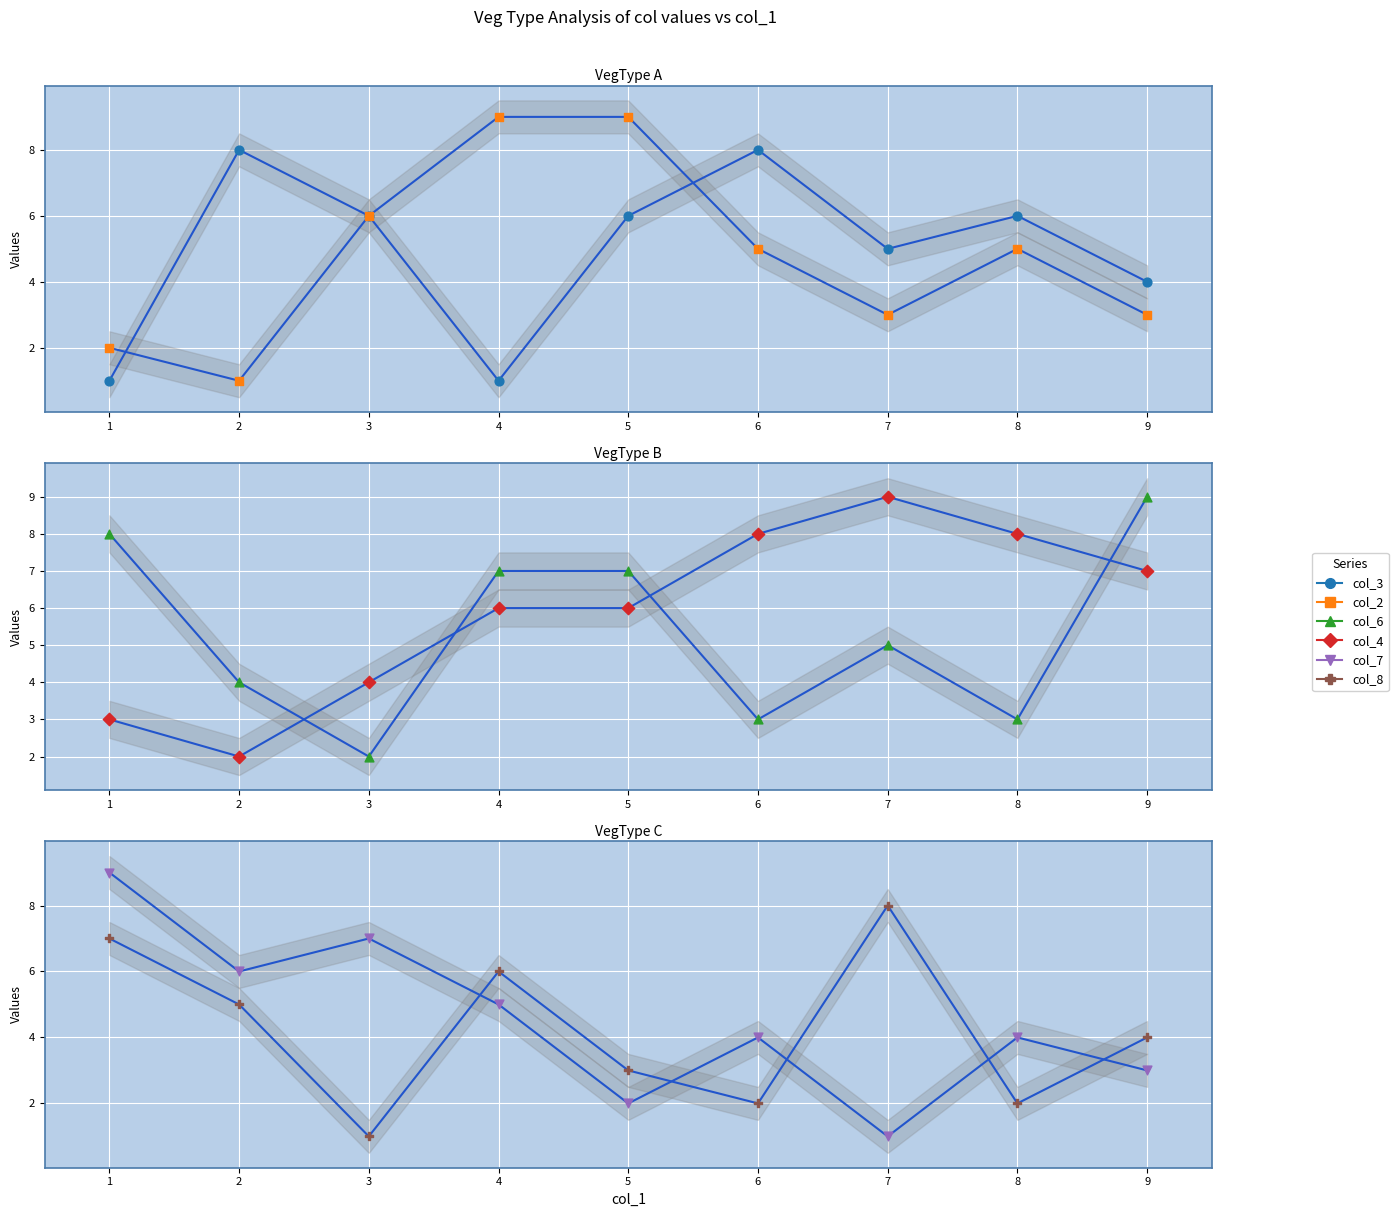

Which series contains the highest Y value?

col_2